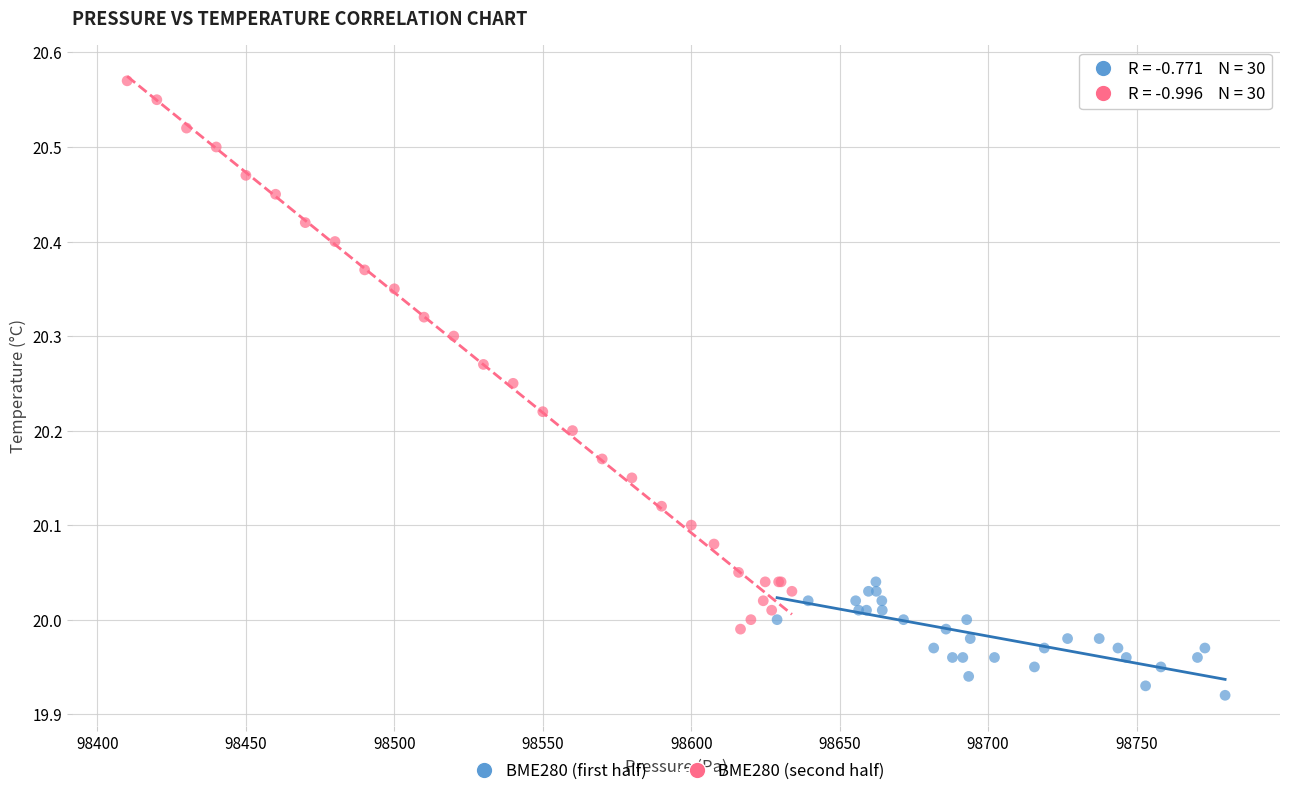

Which series has the largest Y range (max minus min)?

BME280 (second half)